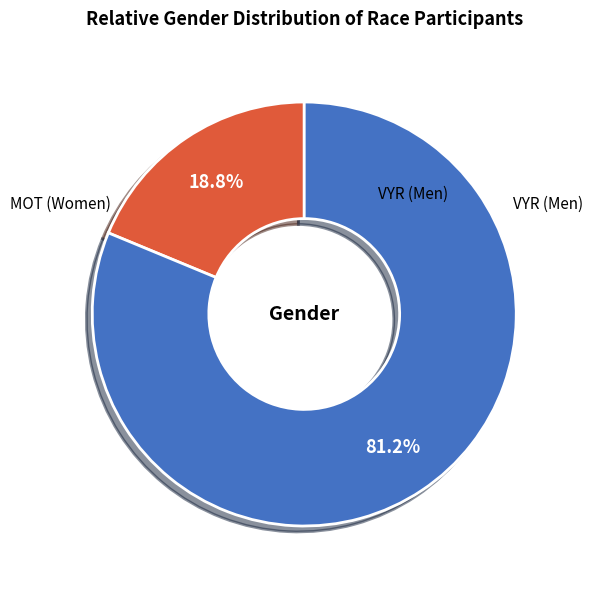

Count the number of slices in the pie.

2